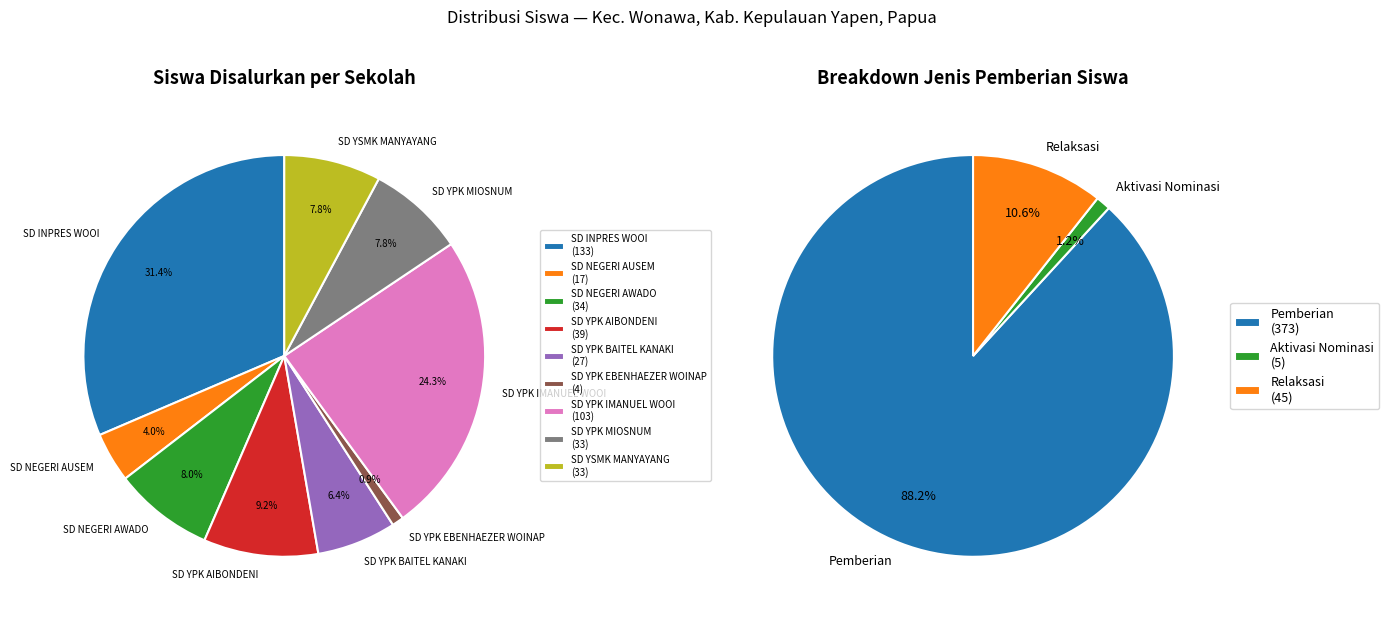

To the nearest percent, what is the average slice percentage?

11%